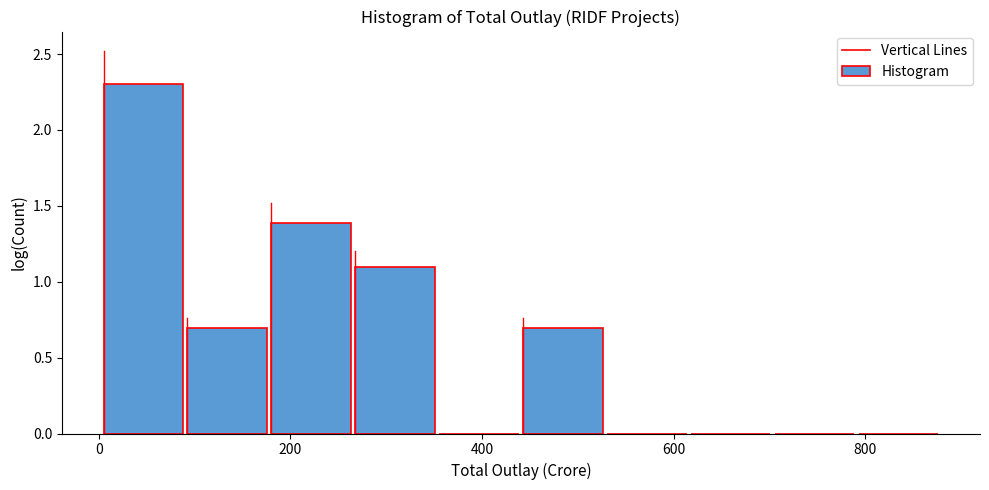

Reading left to right, list every bar in this chart as the range it spans on the x-axis followed by its height. Neither the bar edges nor the heights are printed on the chart, so give them approximately, as read against the axes.

0 to 100: 2.3
100 to 180: 0.7
180 to 260: 1.4
260 to 360: 1.1
360 to 440: 0
440 to 540: 0.7
540 to 620: 0
620 to 700: 0
700 to 800: 0
800 to 880: 0